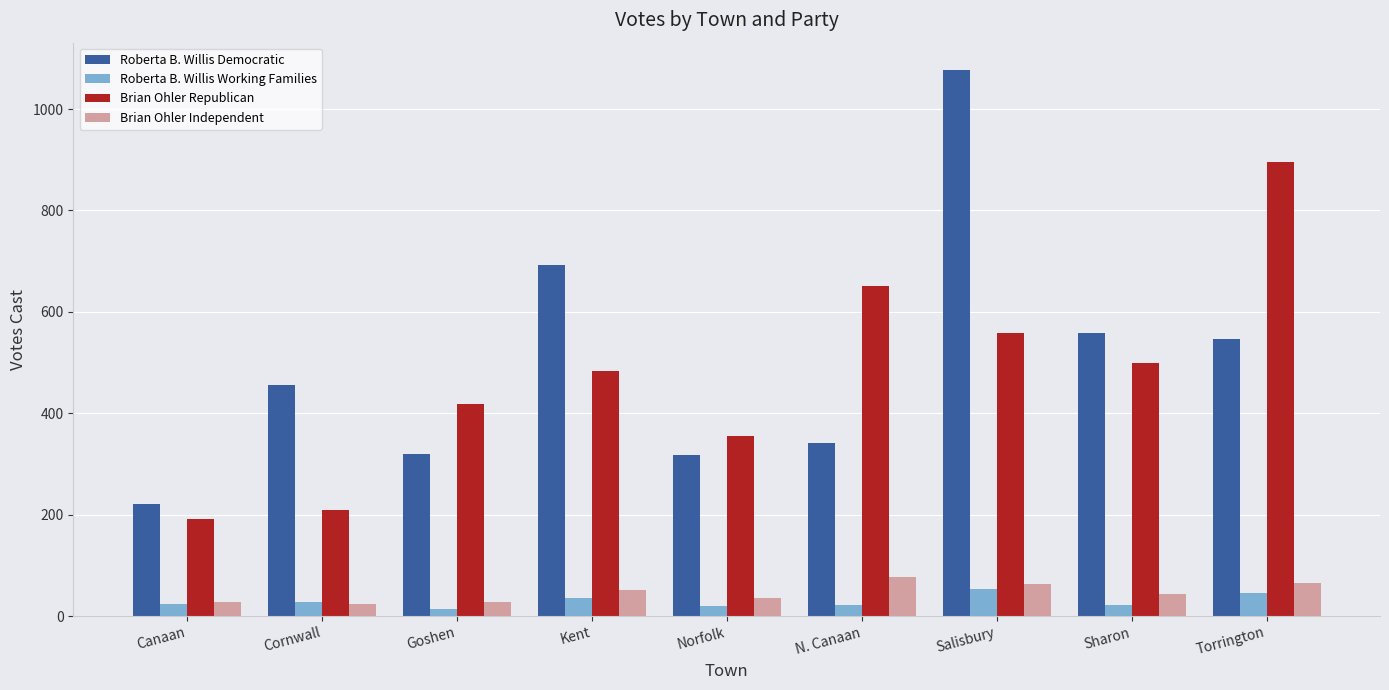

What is the average value of the Roberta B. Willis Working Families series?

29